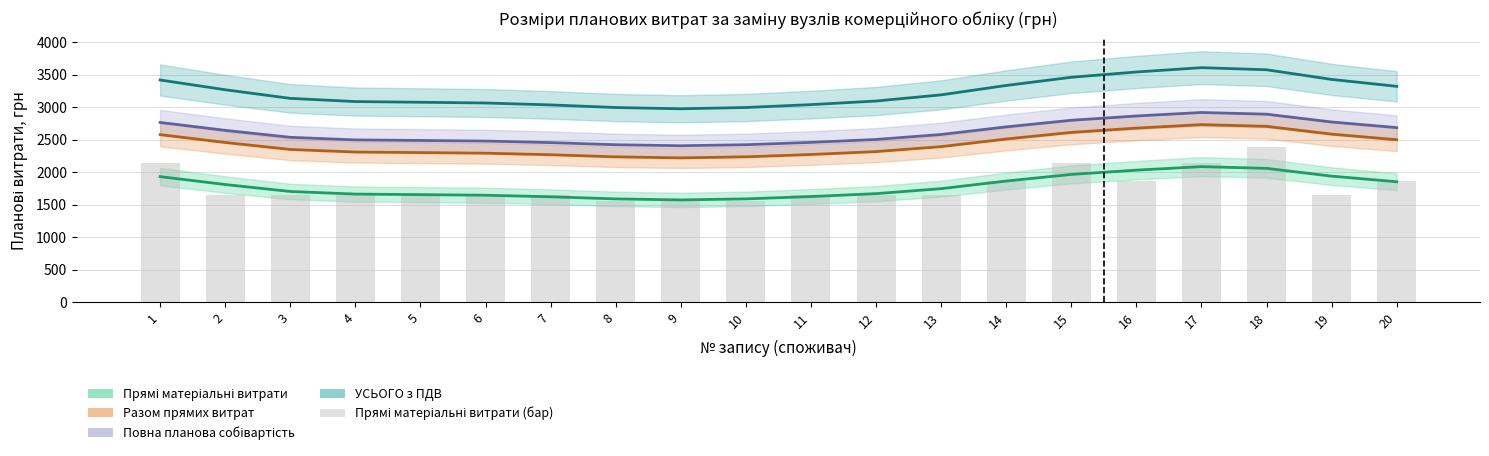

Reading left to right, list all the values displayed in this chart.

2144.8	1658.4	1658.4	1658.4	1658.4	1658.4	1658.4	1556.1	1556.1	1556.1	1658.4	1658.4	1658.4	1865.3	2144.8	1865.3	2144.8	2393.2	1658.4	1865.3